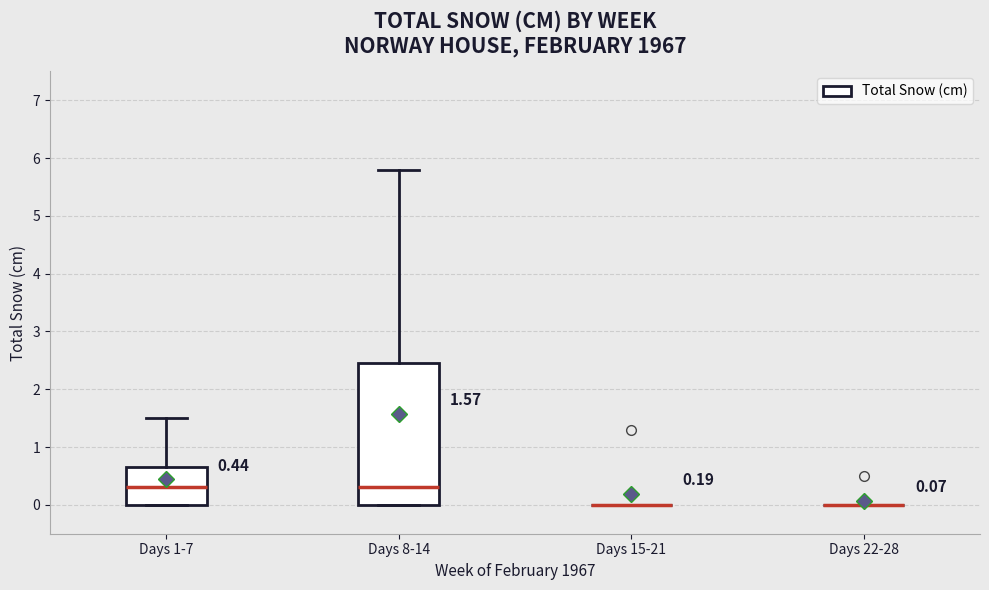

Which box is the tallest, from its lower edge to its upper edge?

Days 8-14